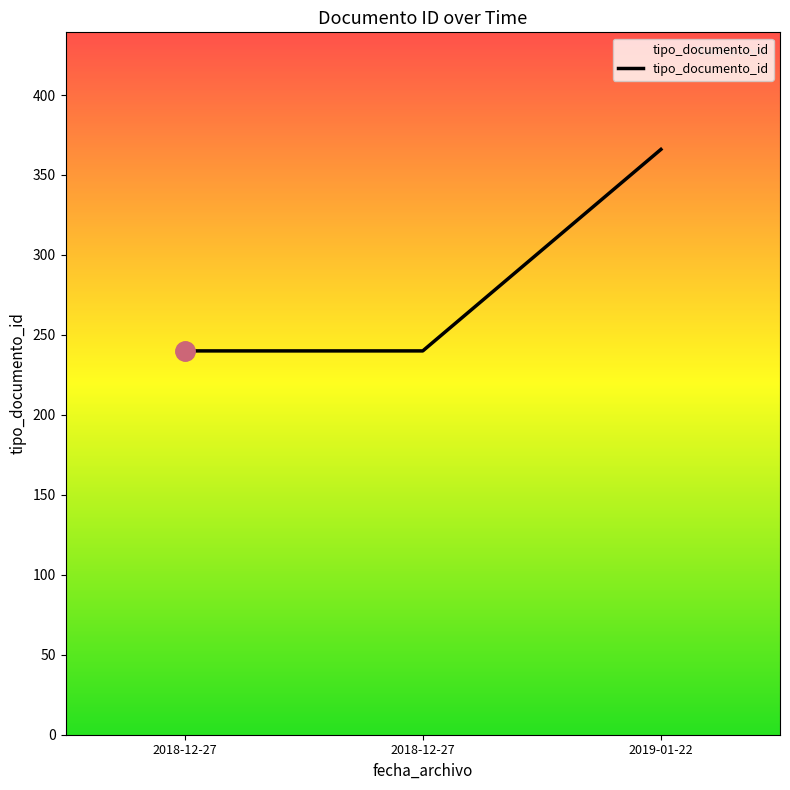

What is the approximate value at 2018-12-27, to the nearest 50?

250